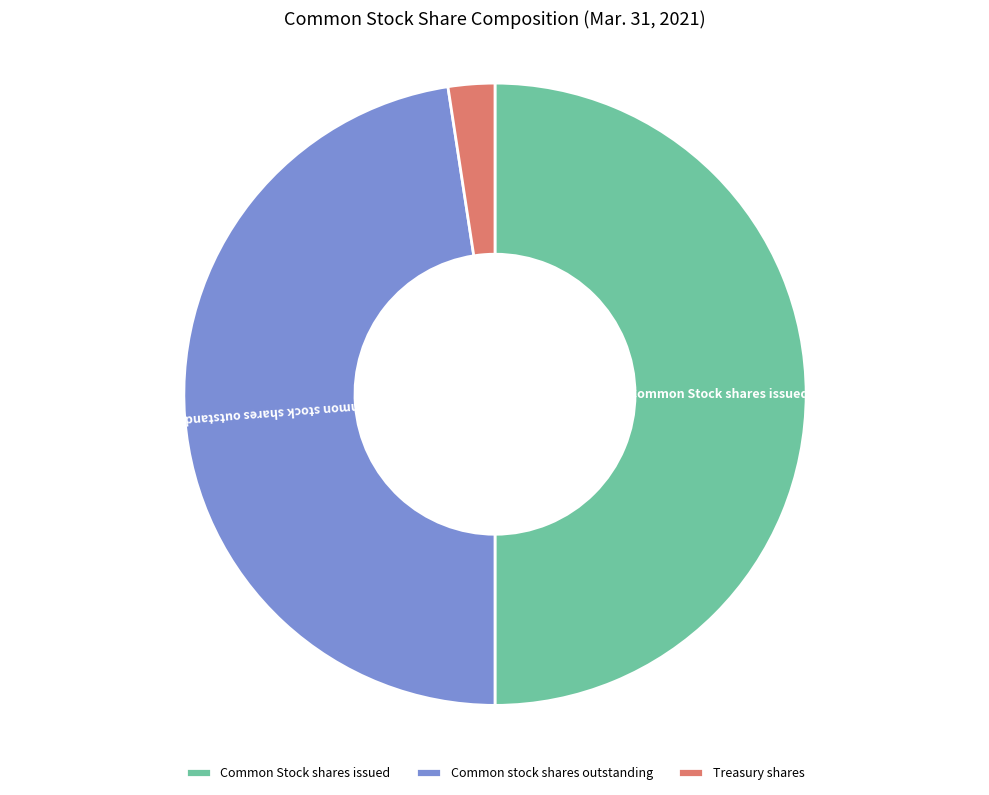

What is the smallest slice in the pie chart?

Treasury shares